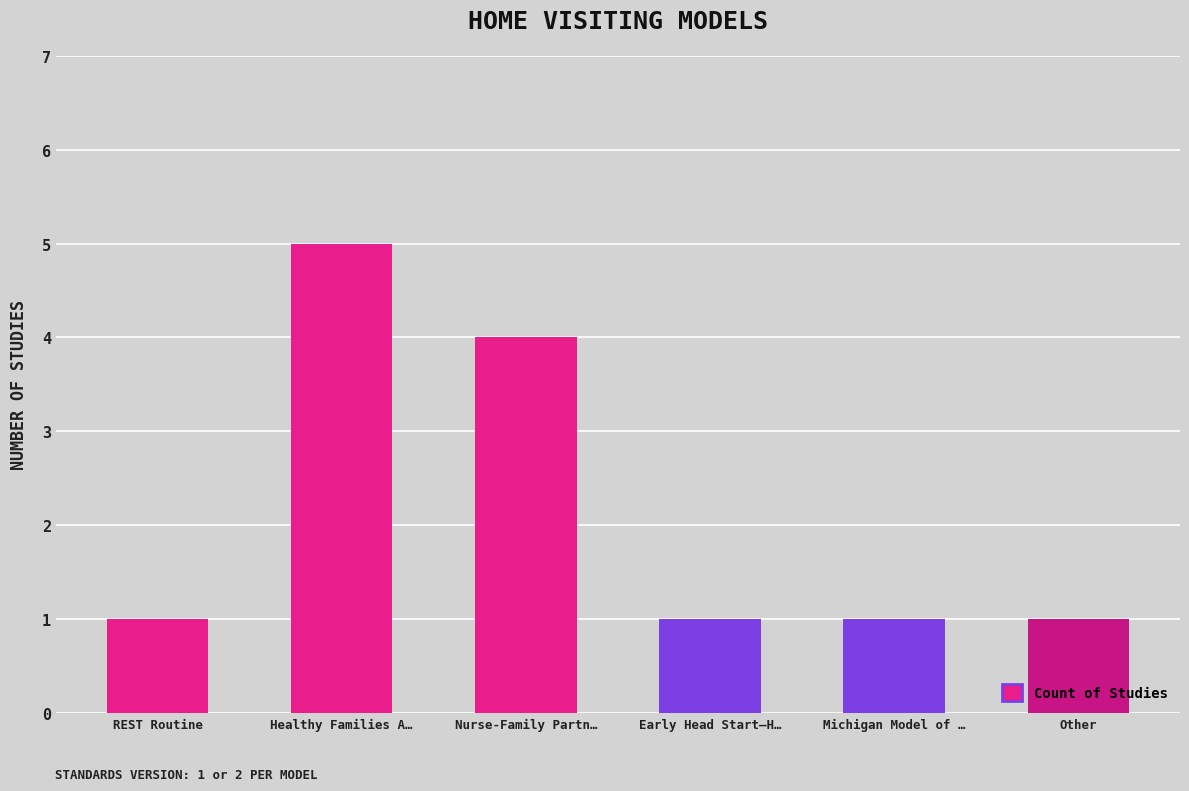

What is the label of the 3rd bar from the left?

Nurse-Family Partn…